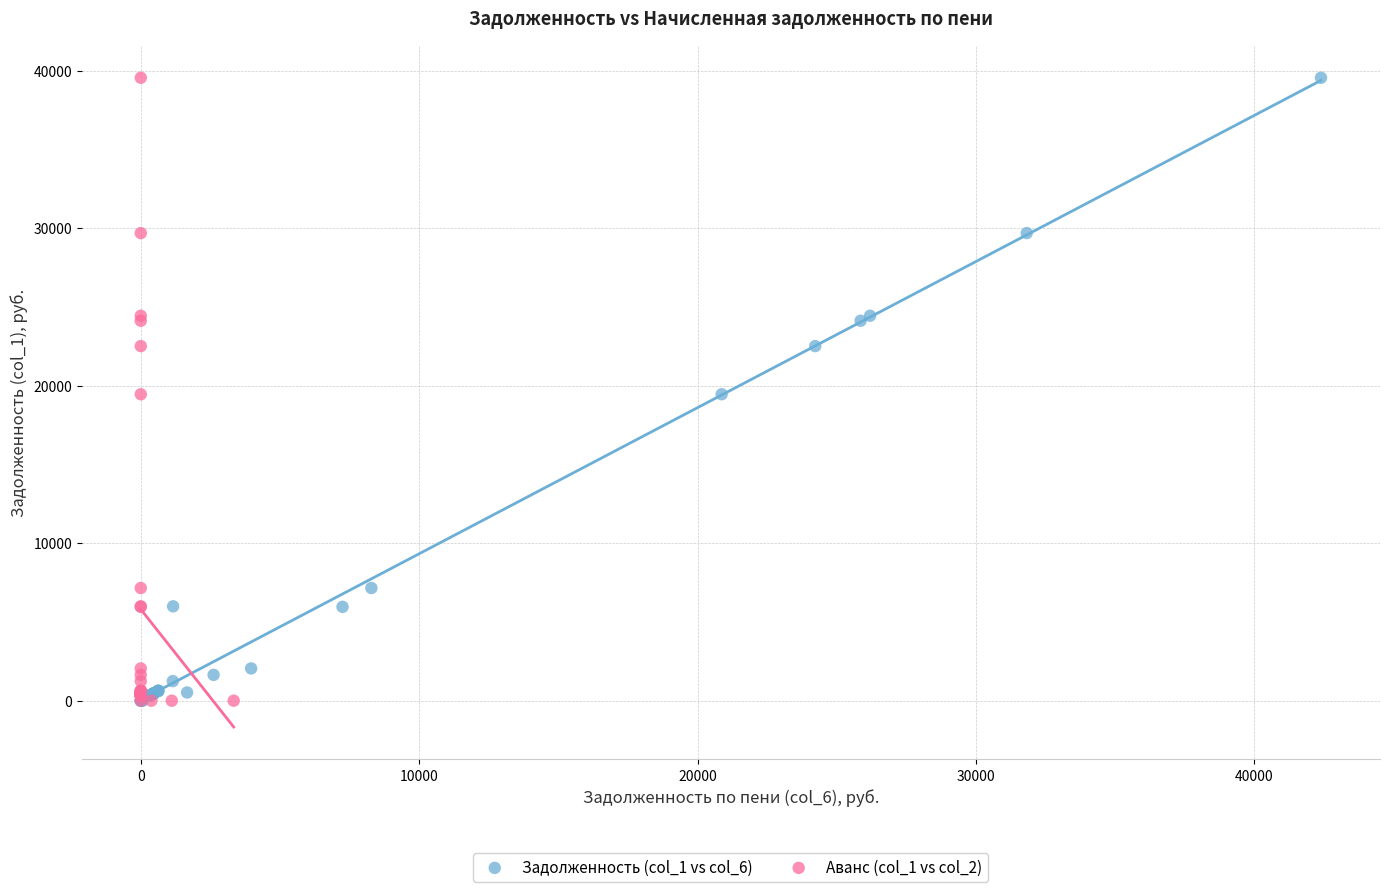

What are all the series names shown in the legend?

Задолженность (col_1 vs col_6), Аванс (col_1 vs col_2)